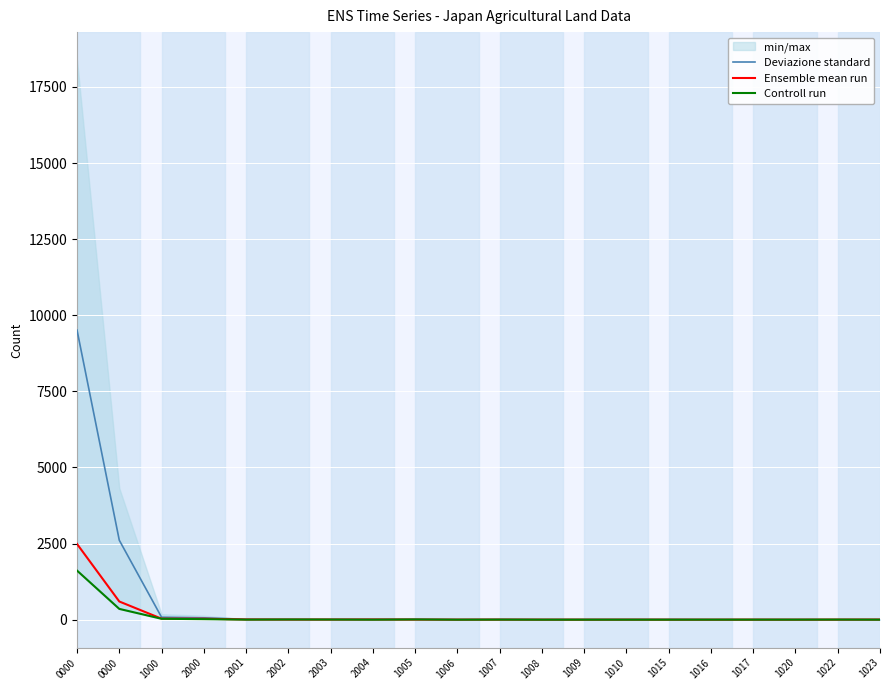

Rank the series by their maximum value, from lowest to highest.

Controll run, Ensemble mean run, Deviazione standard